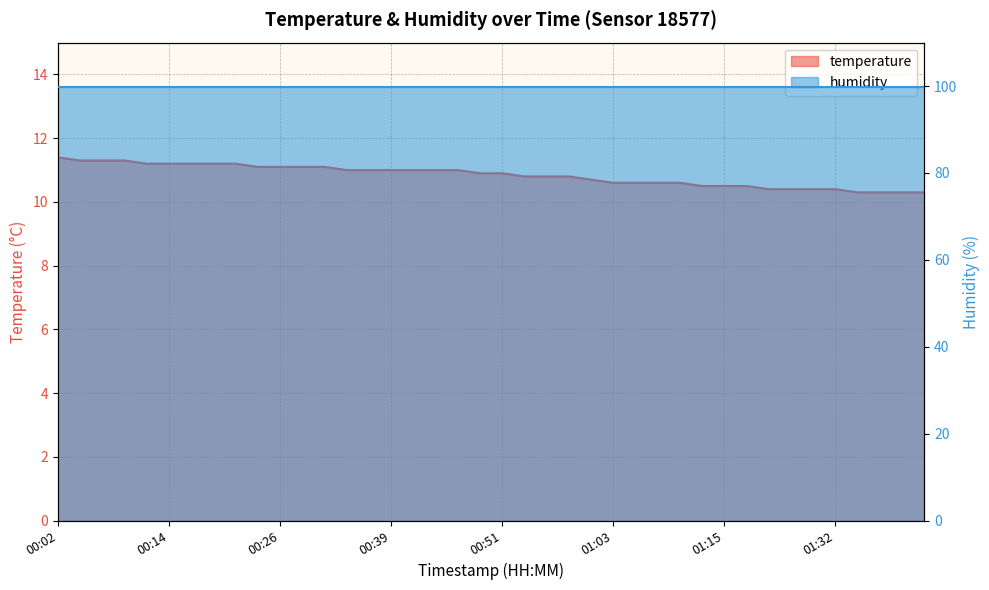

Which has a higher value, 00:34 or 01:32?

00:34